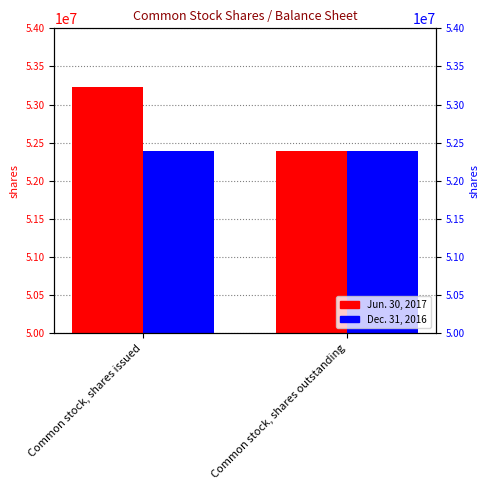

Which category has the highest value in the Jun. 30, 2017 series?

Common stock, shares issued